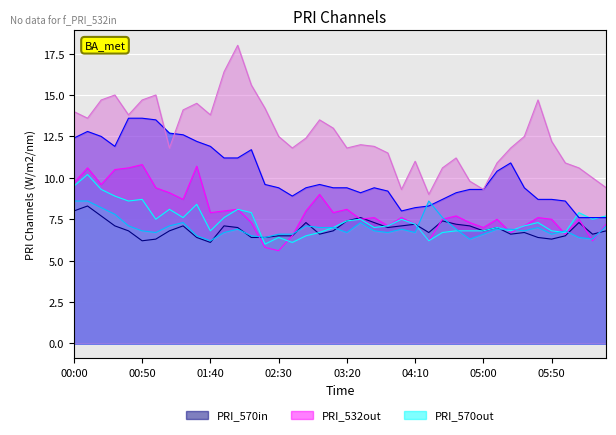

What is the minimum value shown in the chart?

5.6